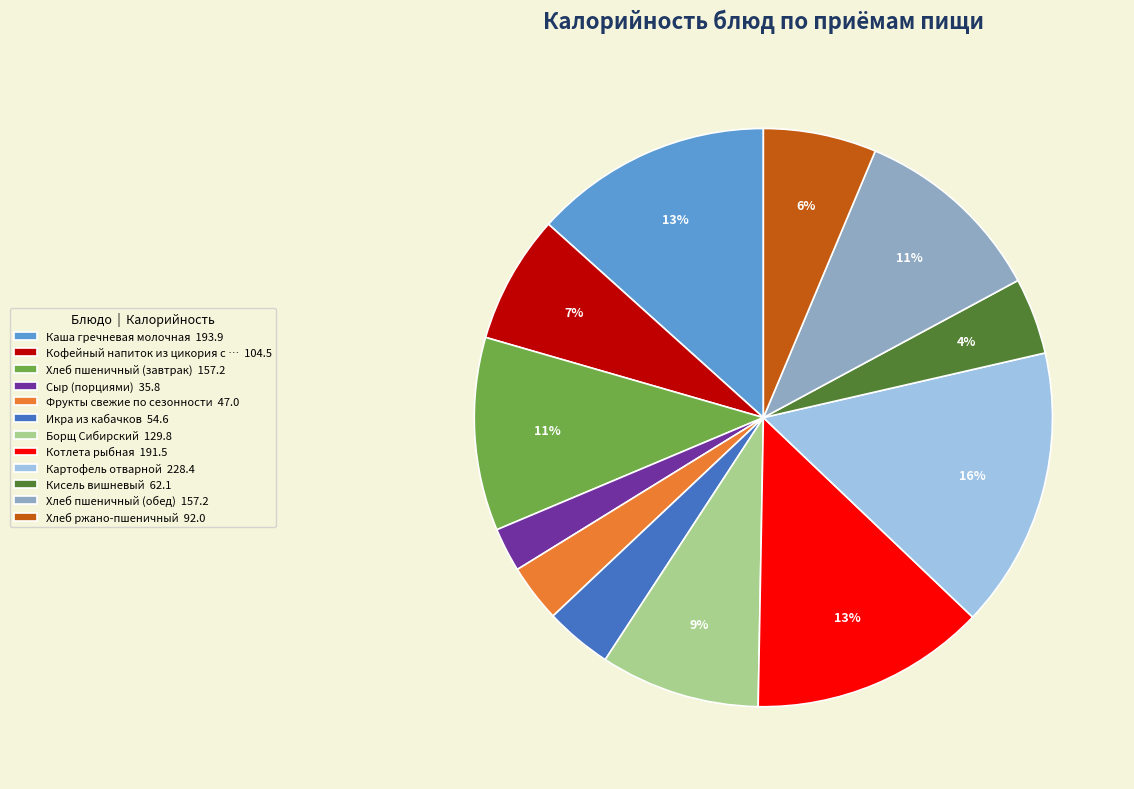

Do Хлеб пшеничный (обед) 157.2 and Сыр (порциями) 35.8 together represent more than half of the pie?

No